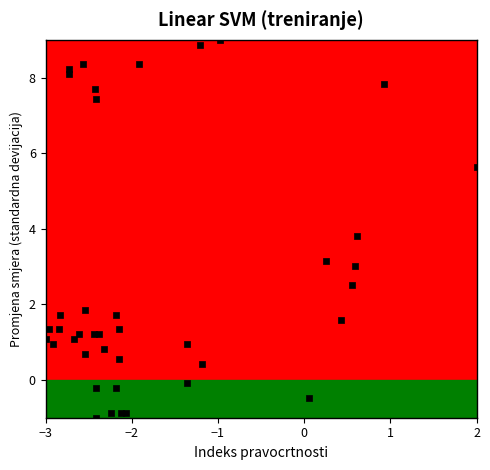

What Y value in the scatter plot is closest to 4?

3.8